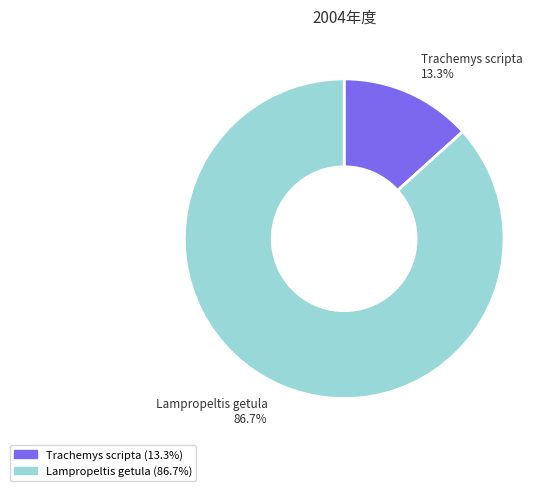

Which category accounts for the majority?

Lampropeltis getula